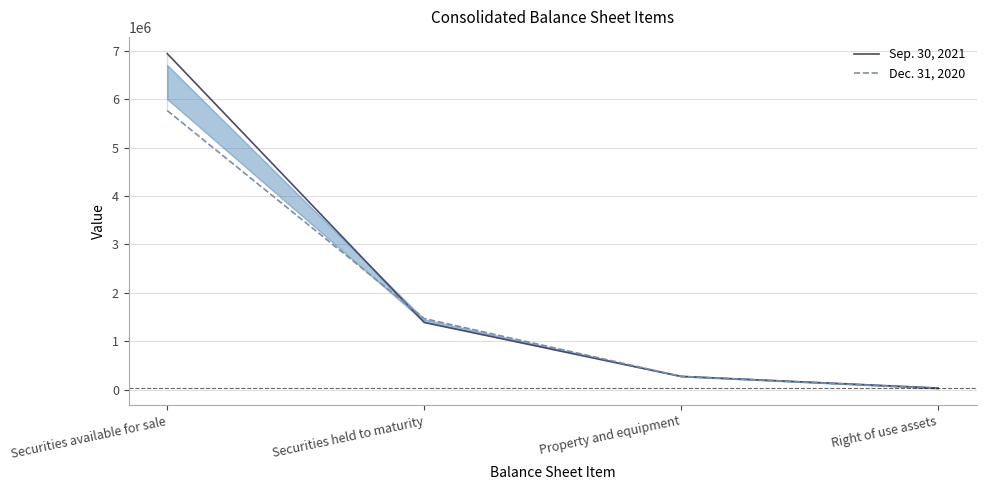

What is the sum of all Dec. 31, 2020 values?

7528946